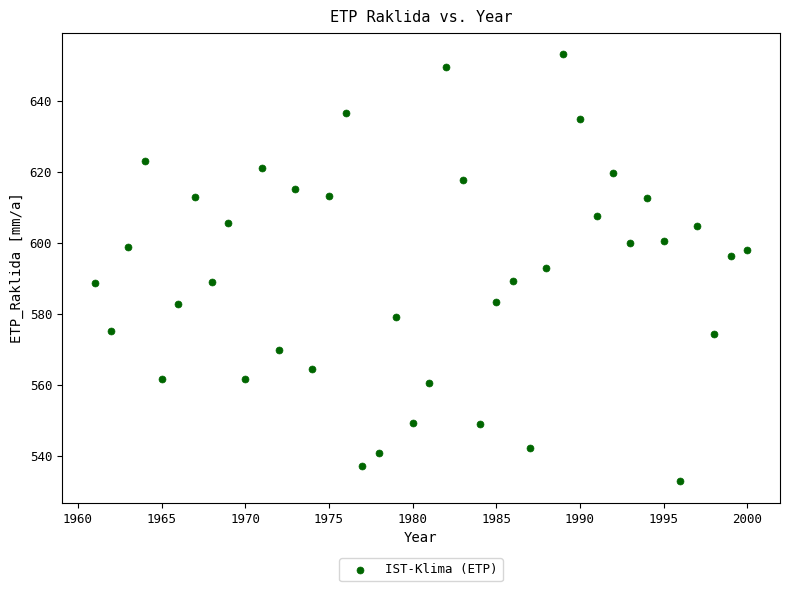

What is the range of X values (max minus min)?

39.0